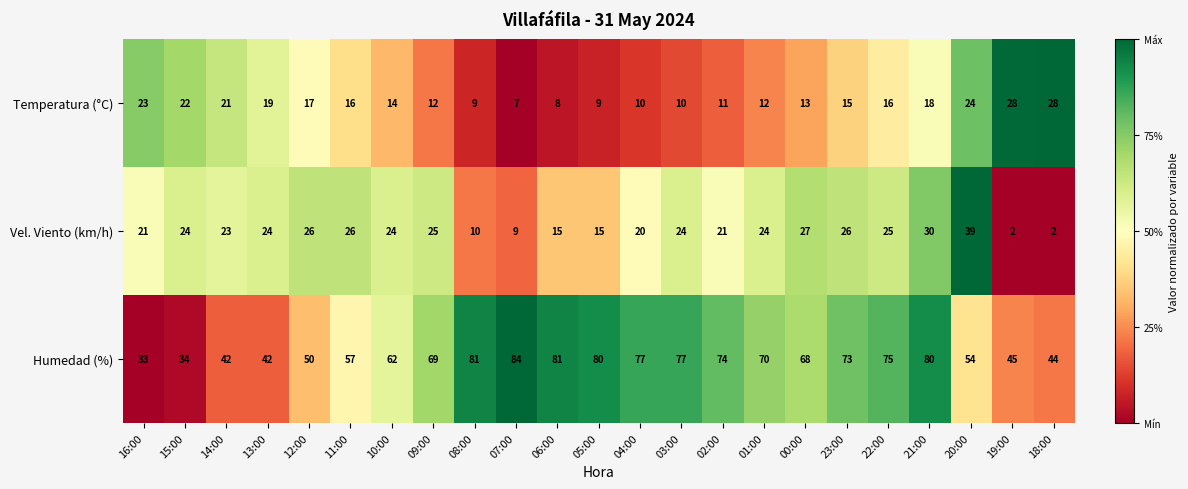

Count the number of categories in the chart.

23